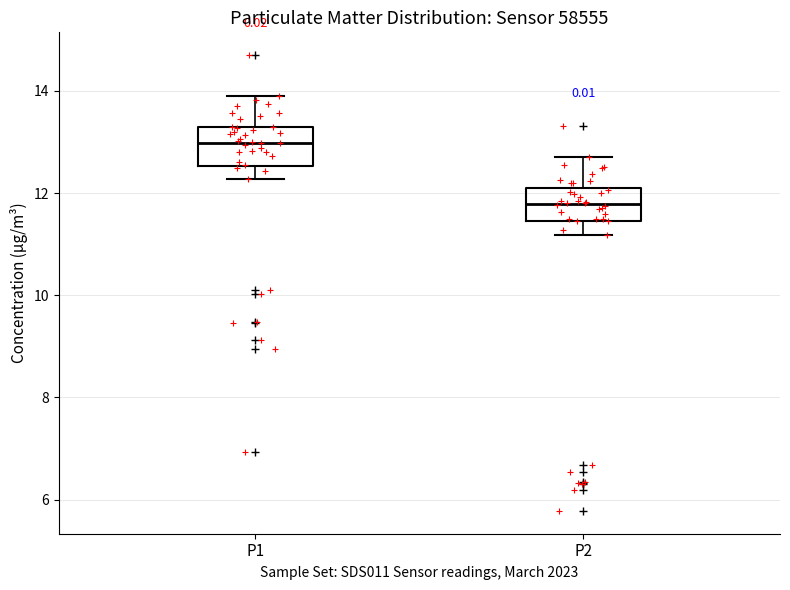

Which box has the highest median line?

P1